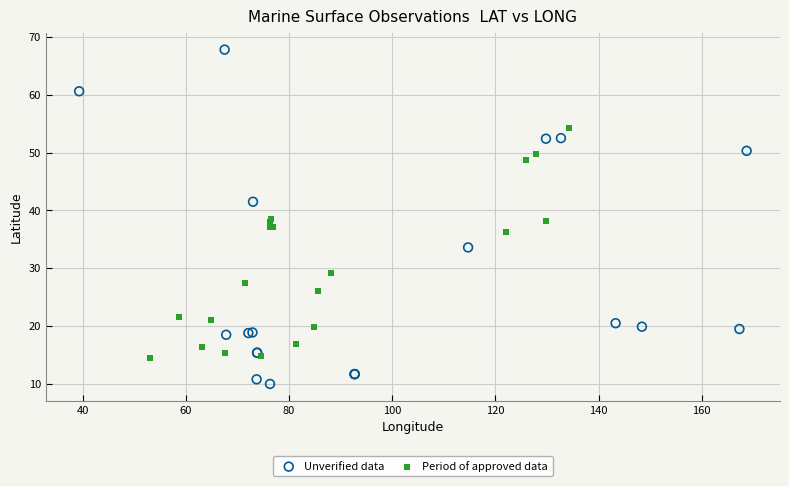

What are all the series names shown in the legend?

Unverified data, Period of approved data